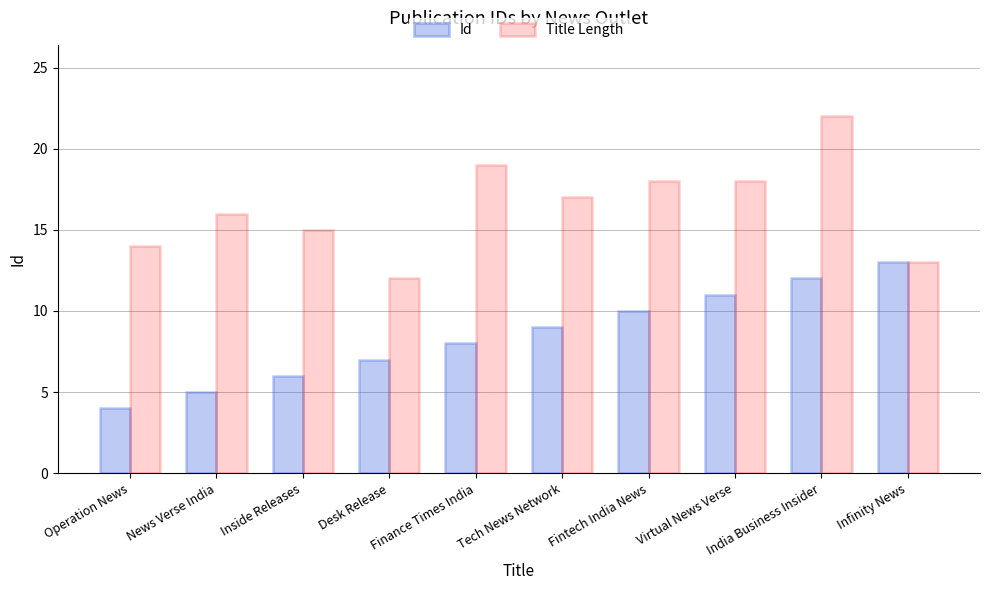

What is the label of the 2nd bar from the left?

News Verse India